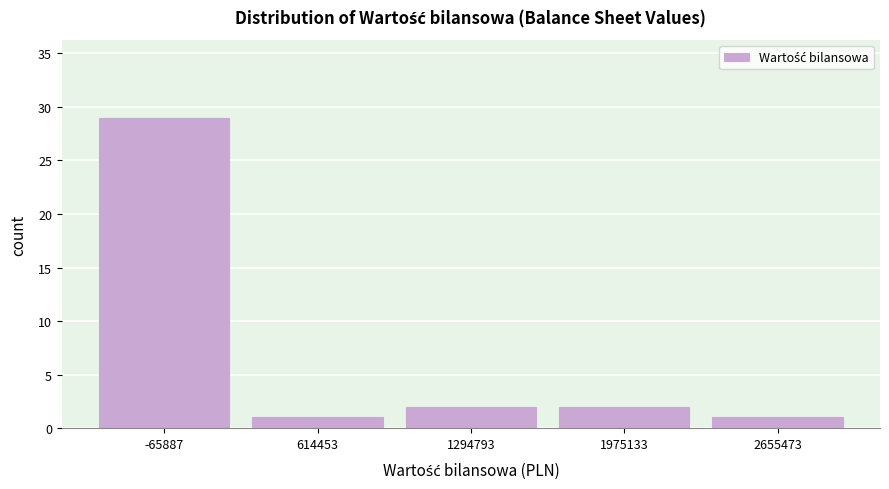

Which range on the x-axis has the tallest bar?

-400000 to 300000